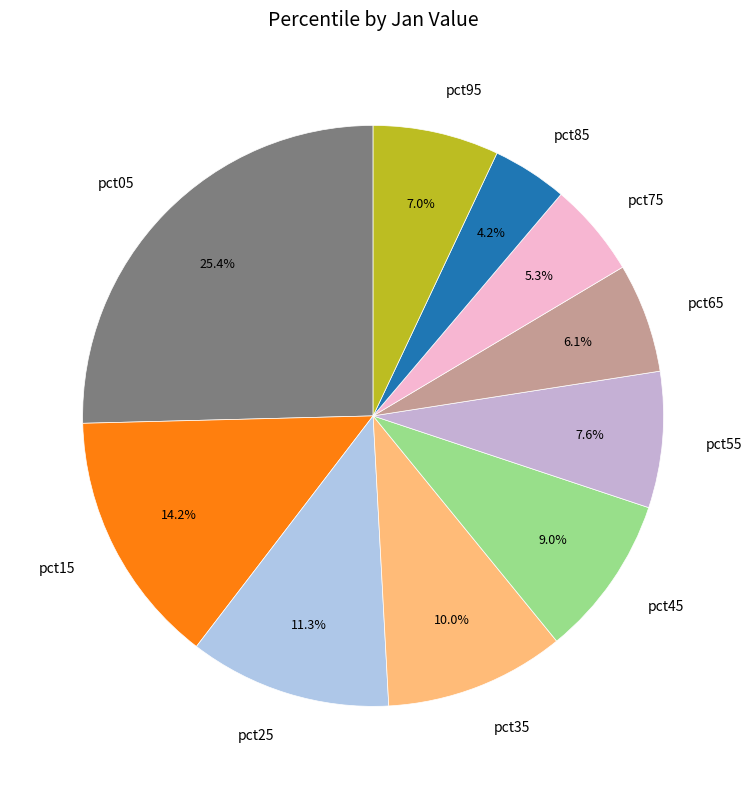

Is there any slice that represents more than half of the pie?

No